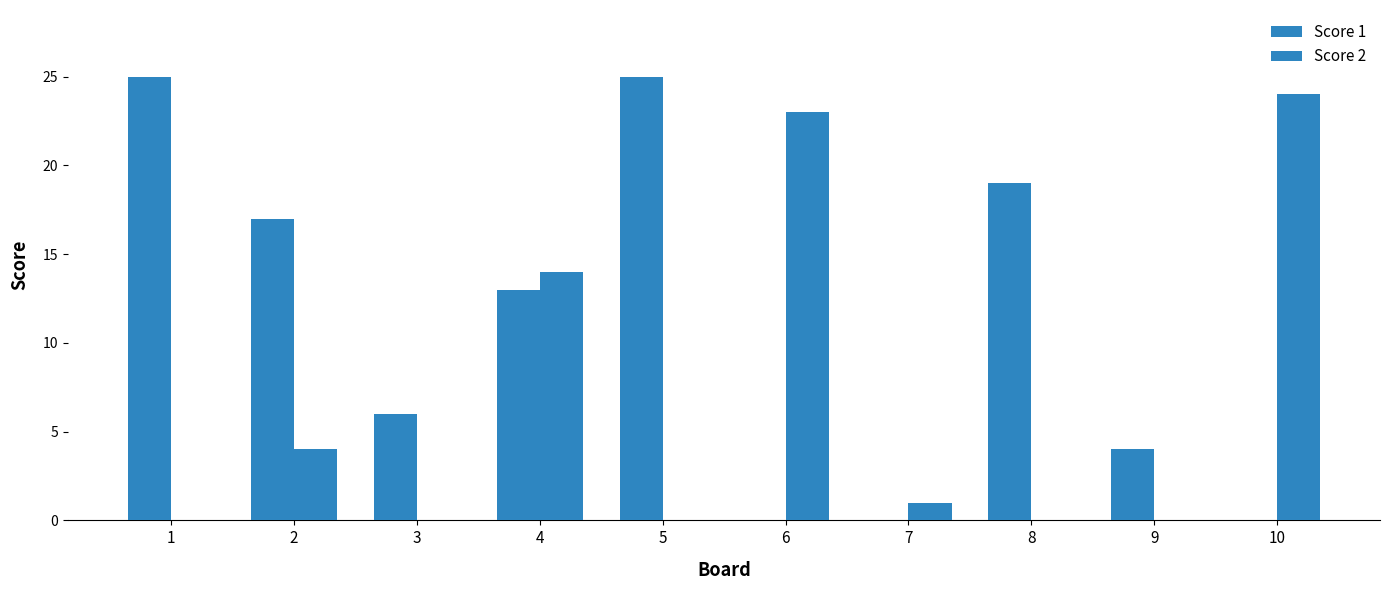

How many distinct data groups are displayed?

2